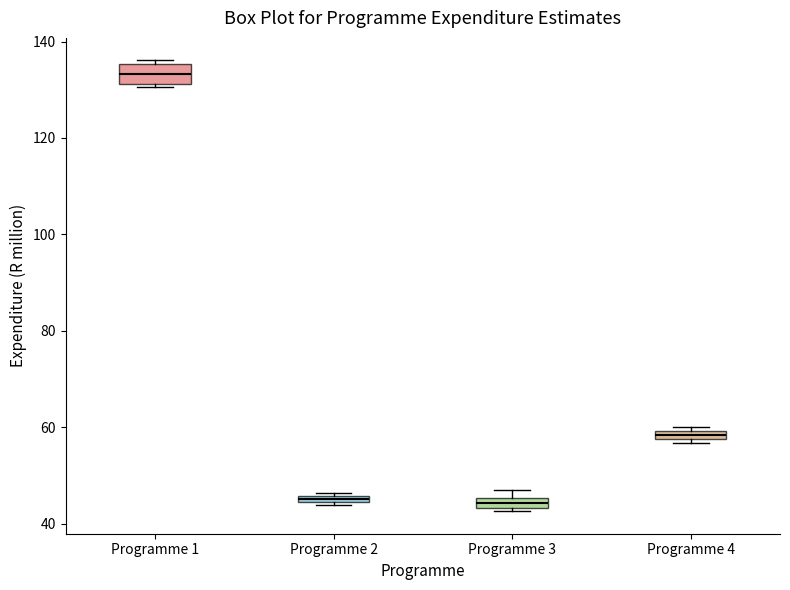

Where is the lower edge of the box for Programme 3 on the y-axis? The values are not printed on the chart, so give them approximately, as read against the axis.

44